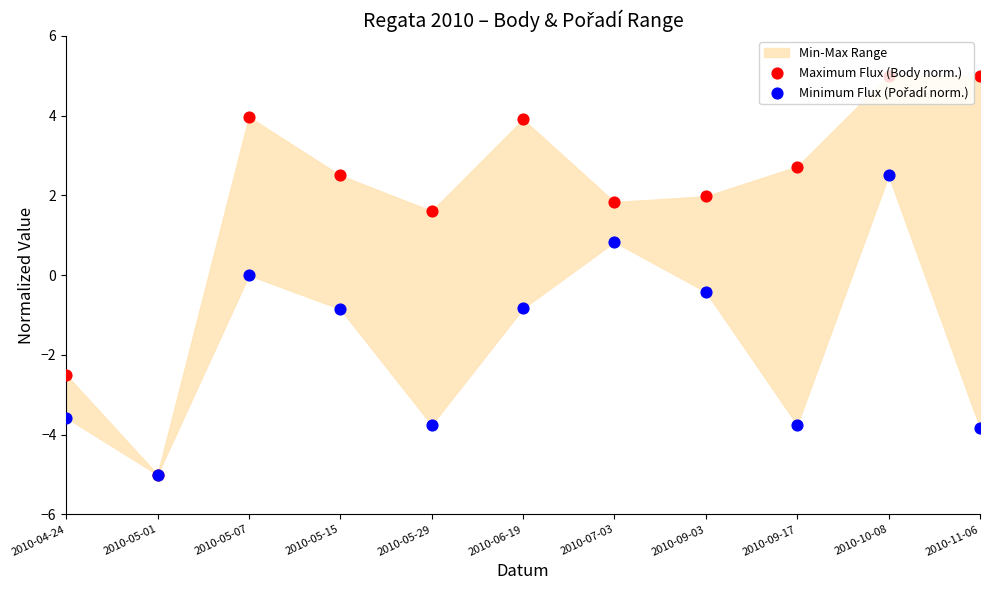

Is the value of Minimum Flux (Pořadí norm.) at 2010-10-08 greater than the value of Maximum Flux (Body norm.) at 2010-04-24?

Yes